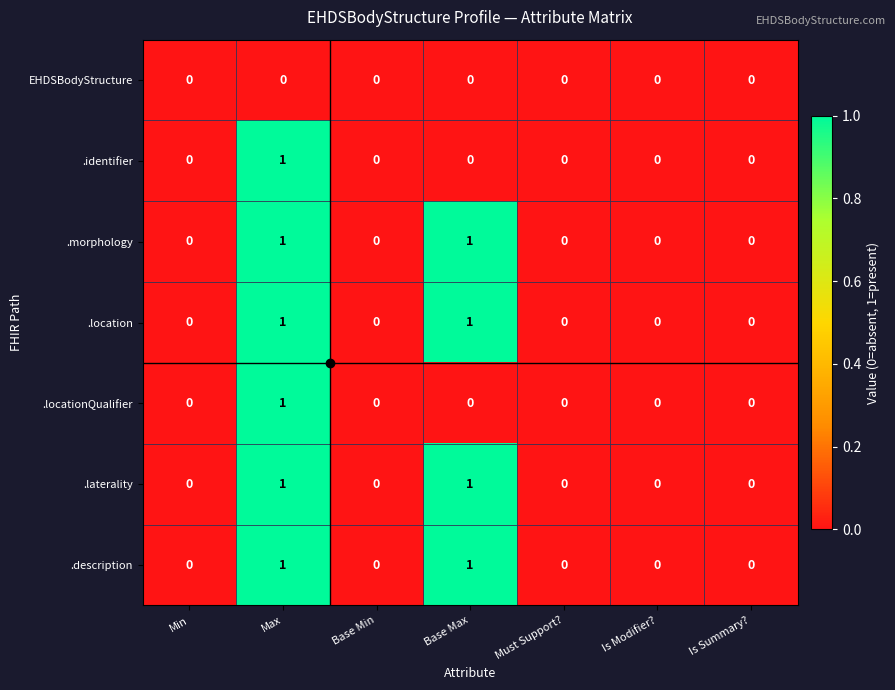

Is the value of .description at Is Summary? greater than the value of .location at Base Max?

No